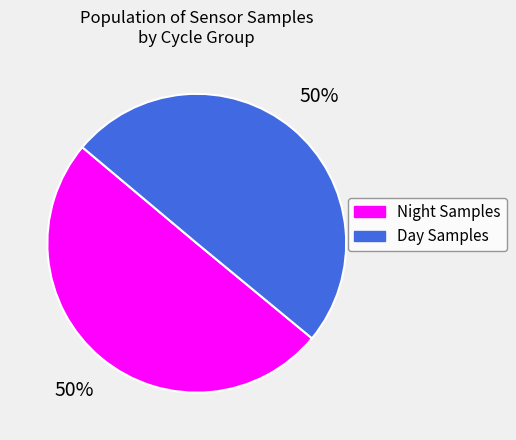

Count the number of slices in the pie.

2